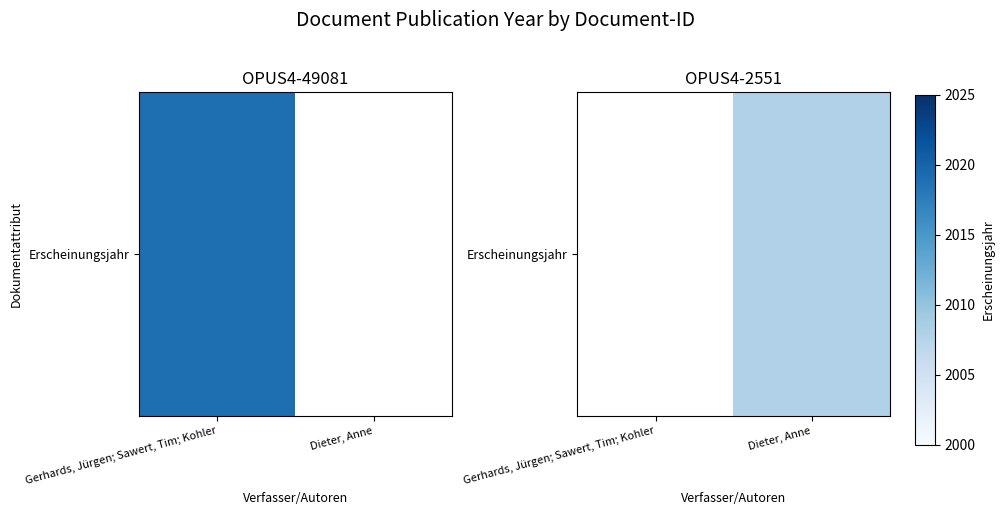

The value at Dieter, Anne is 2008.0. True or false?

True